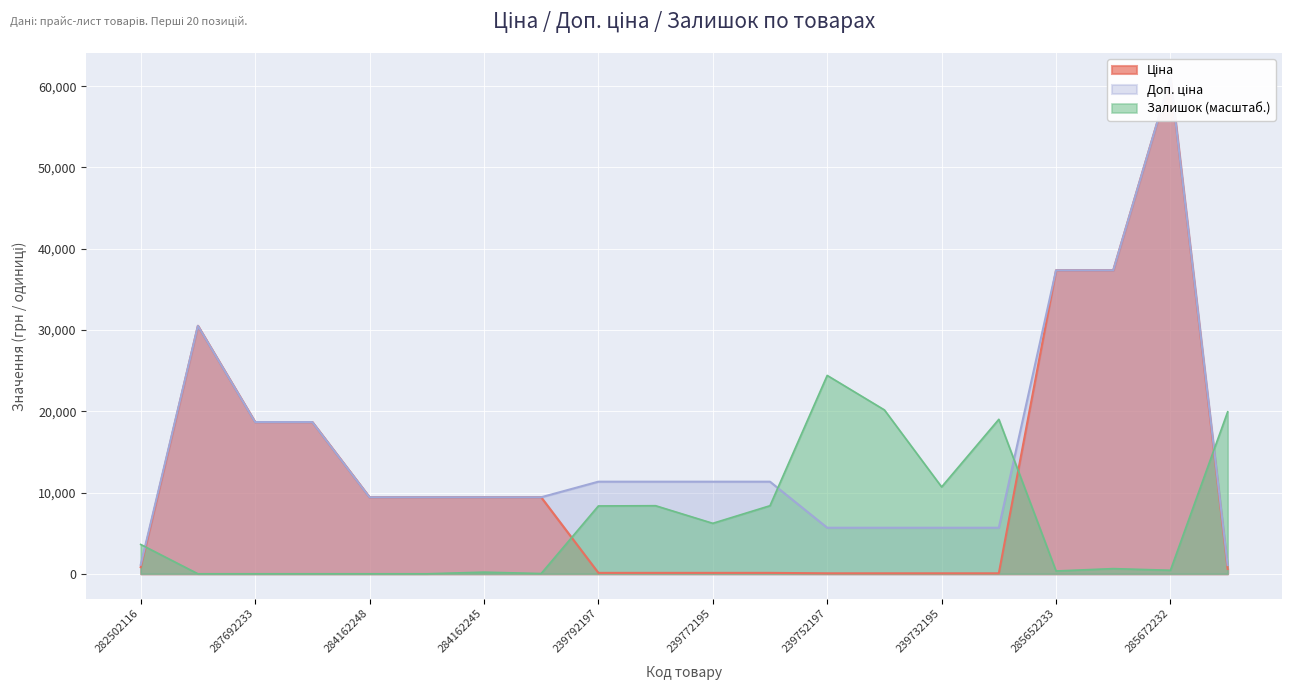

Which category has the lowest value in the Доп. ціна series?

271702230